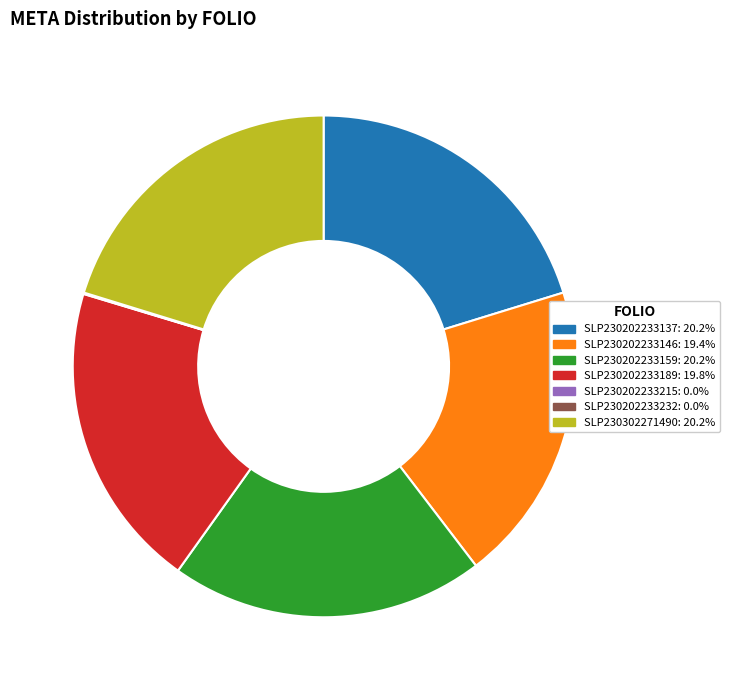

Does SLP230202233189: 19.8% represent more than half of the total?

No